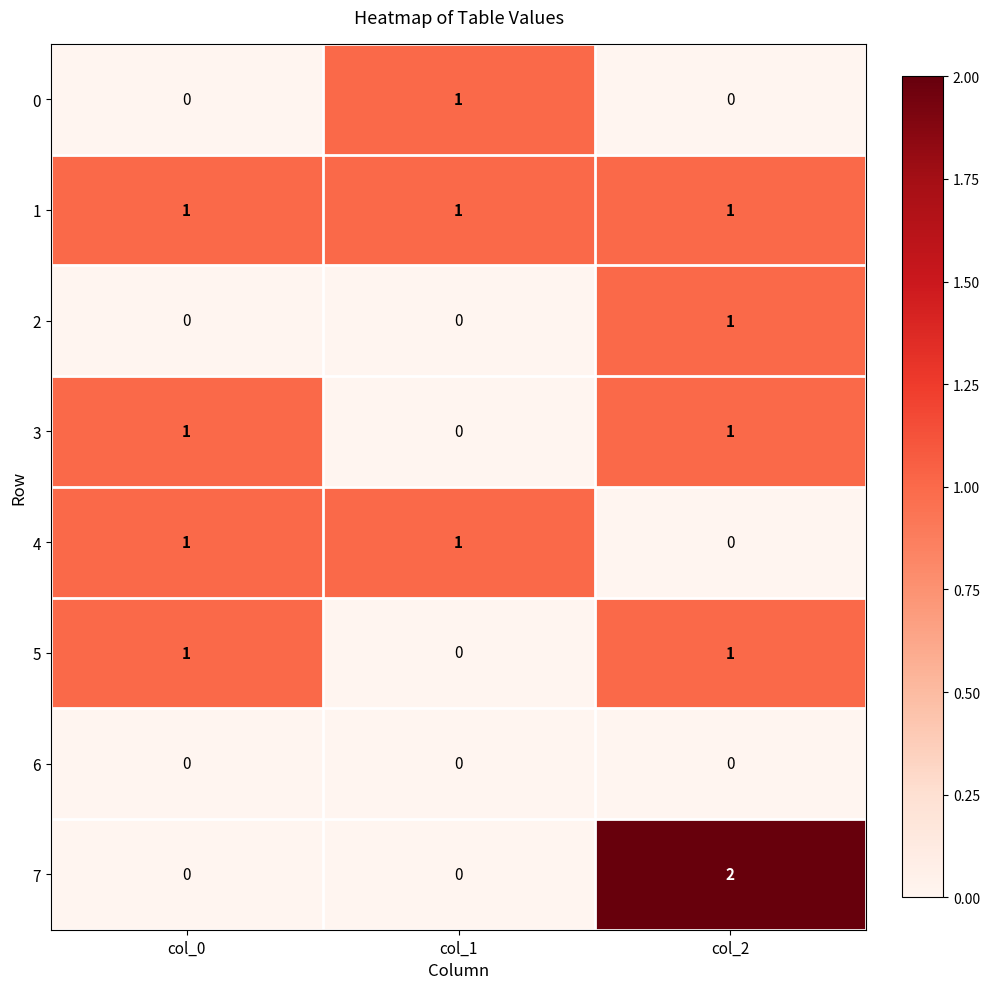

What is the sum of all 1 values?

3